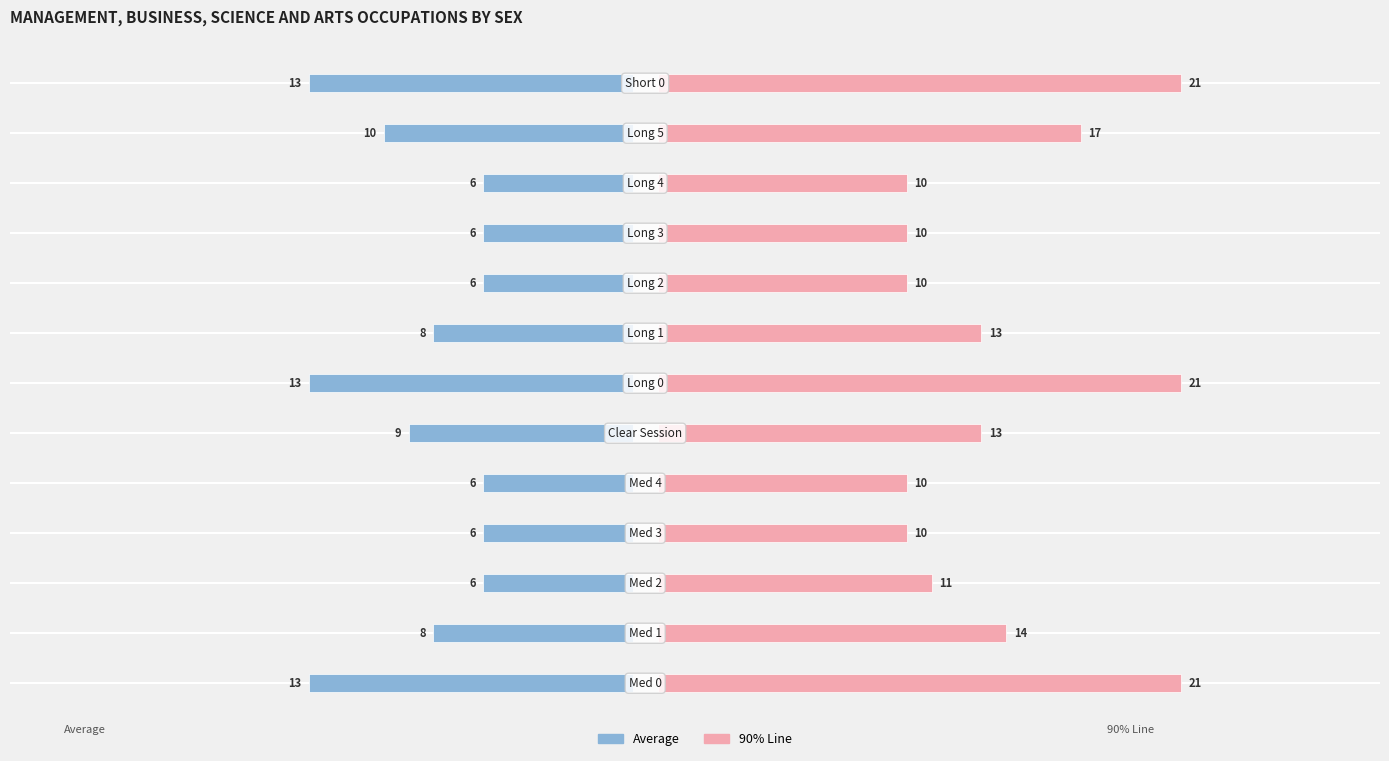

Rank the series by their average value, from highest to lowest.

90% Line, Average